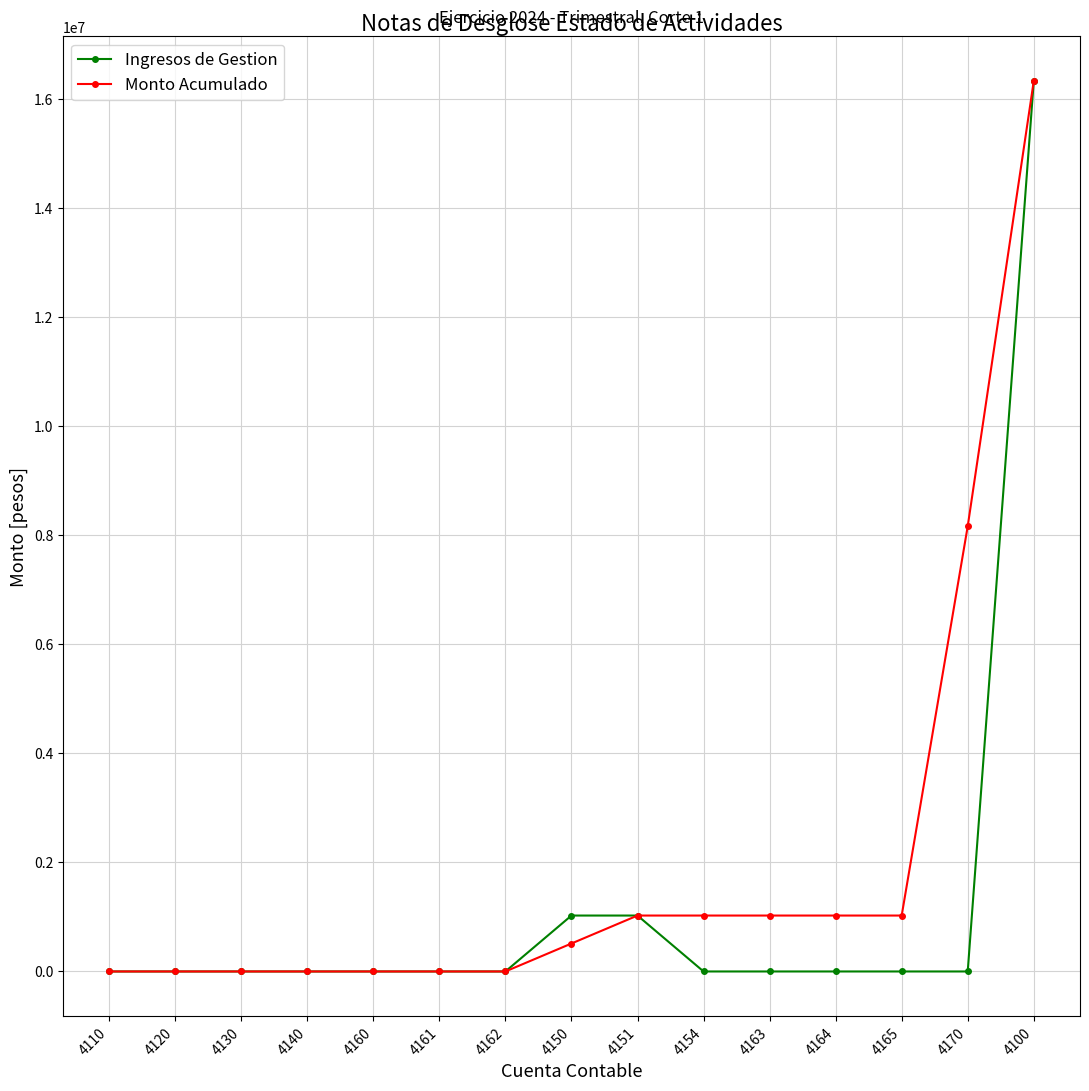

Reading left to right, extract all data points from this chart.

Ingresos de Gestion: 4110=0.0	4120=0.0	4130=0.0	4140=0.0	4160=0.0	4161=0.0	4162=0.0	4150=1025736.9	4151=1025736.9	4154=0.0	4163=0.0	4164=0.0	4165=0.0	4170=0.0	4100=16332964.2
Monto Acumulado: 4110=0.0	4120=0.0	4130=0.0	4140=0.0	4160=0.0	4161=0.0	4162=0.0	4150=512868.5	4151=1025736.9	4154=1025736.9	4163=1025736.9	4164=1025736.9	4165=1025736.9	4170=8166482.1	4100=16332964.2